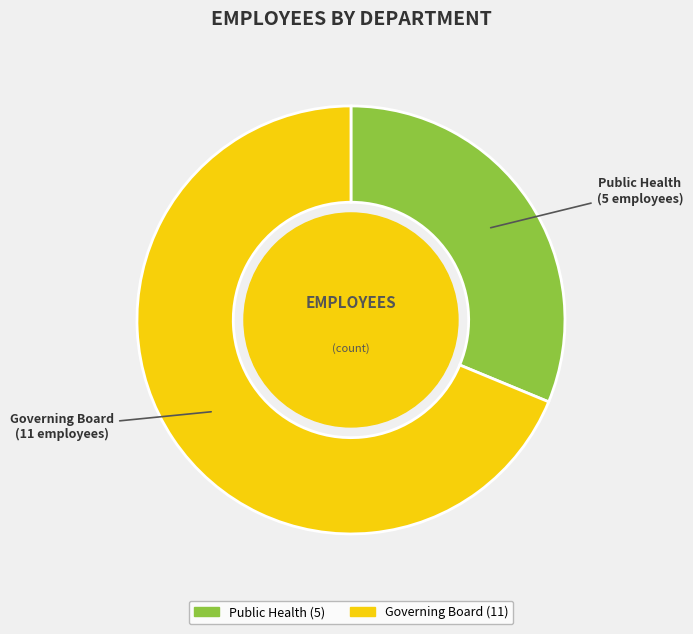

What is the majority slice?

Governing Board